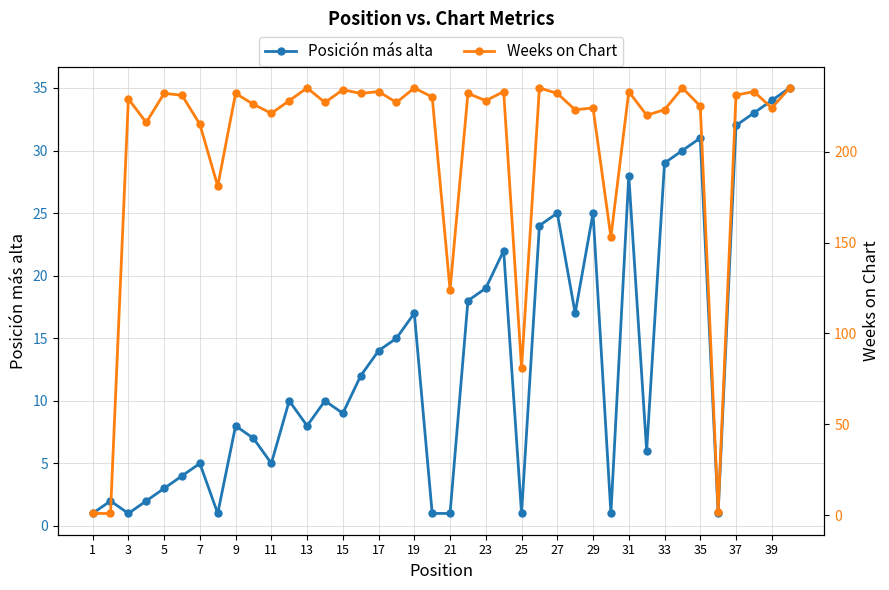

How many data points in Weeks on Chart are less than 228?

19